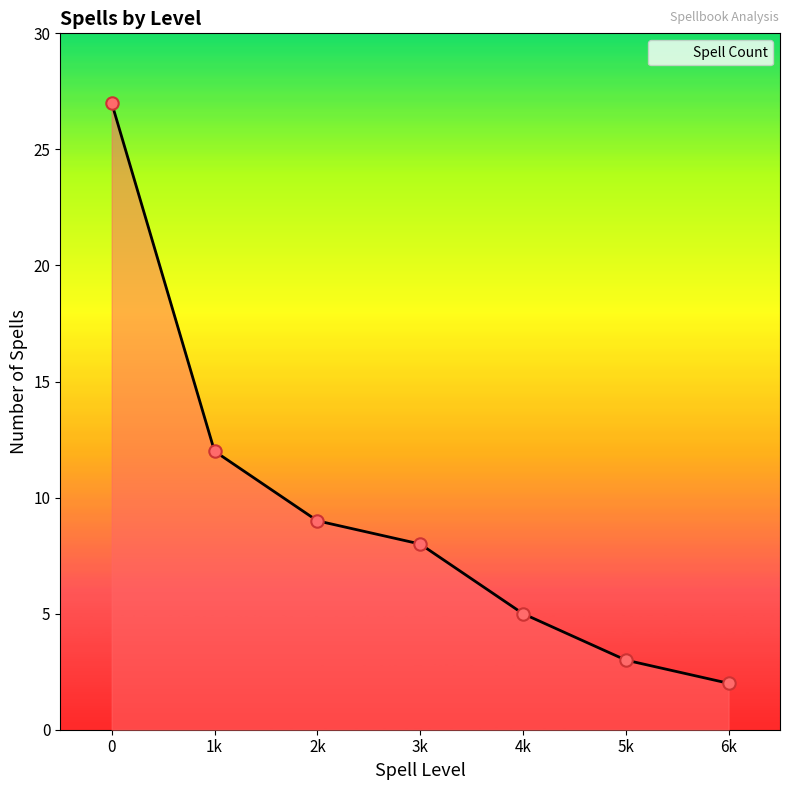

What is the ratio of the value at 1k to the value at 6k?

6.0